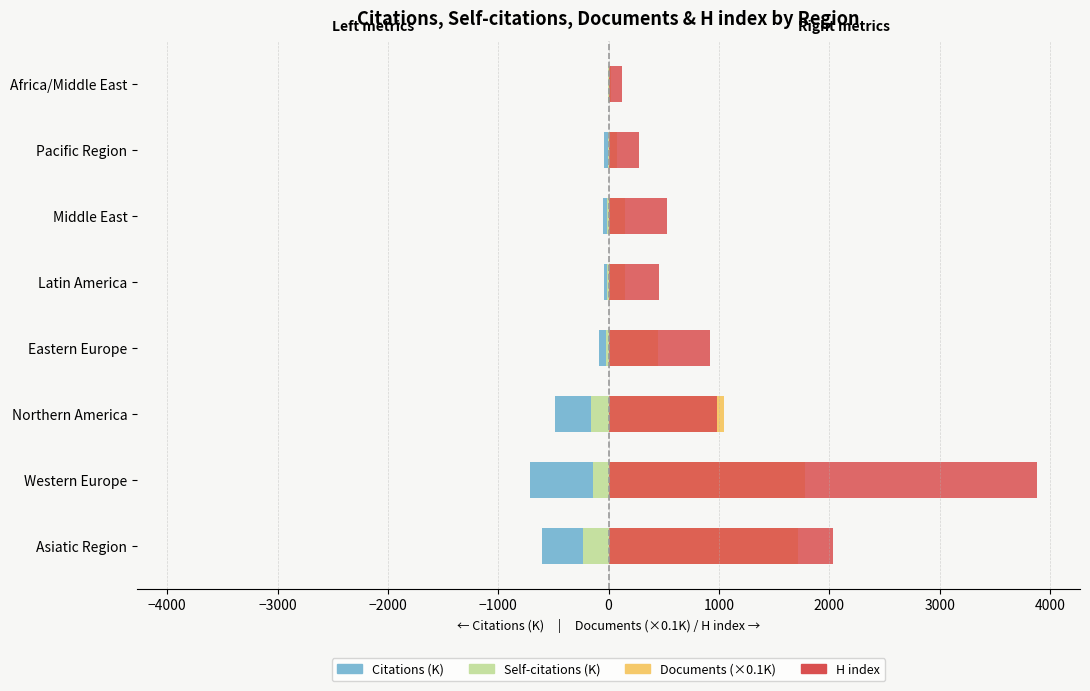

Reading left to right, transcribe all the data shown in this chart.

Citations (K): -605.5	-708.8	-489.1	-88.5	-39.9	-52.9	-37.1	-5.0
Self-citations (K): -234.0	-145.2	-159.5	-26.4	-9.5	-13.8	-5.8	-1.4
Documents (×0.1K): 1717.3	1779.3	1044.4	445.5	146.9	152.2	75.3	21.8
H index: 2032.0	3884.0	980.0	921.0	460.0	529.0	279.0	122.0